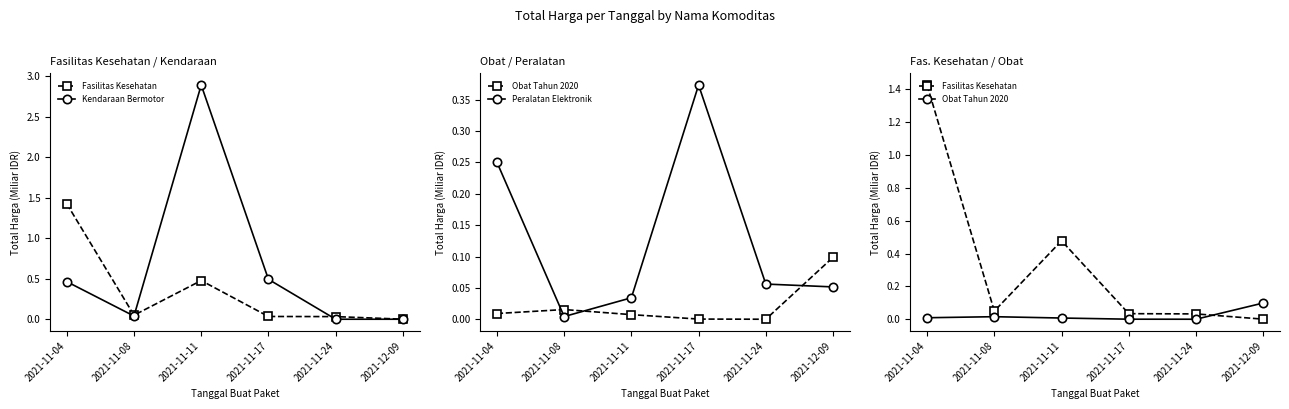

What is the label of the 4th point from the right?

2021-11-11